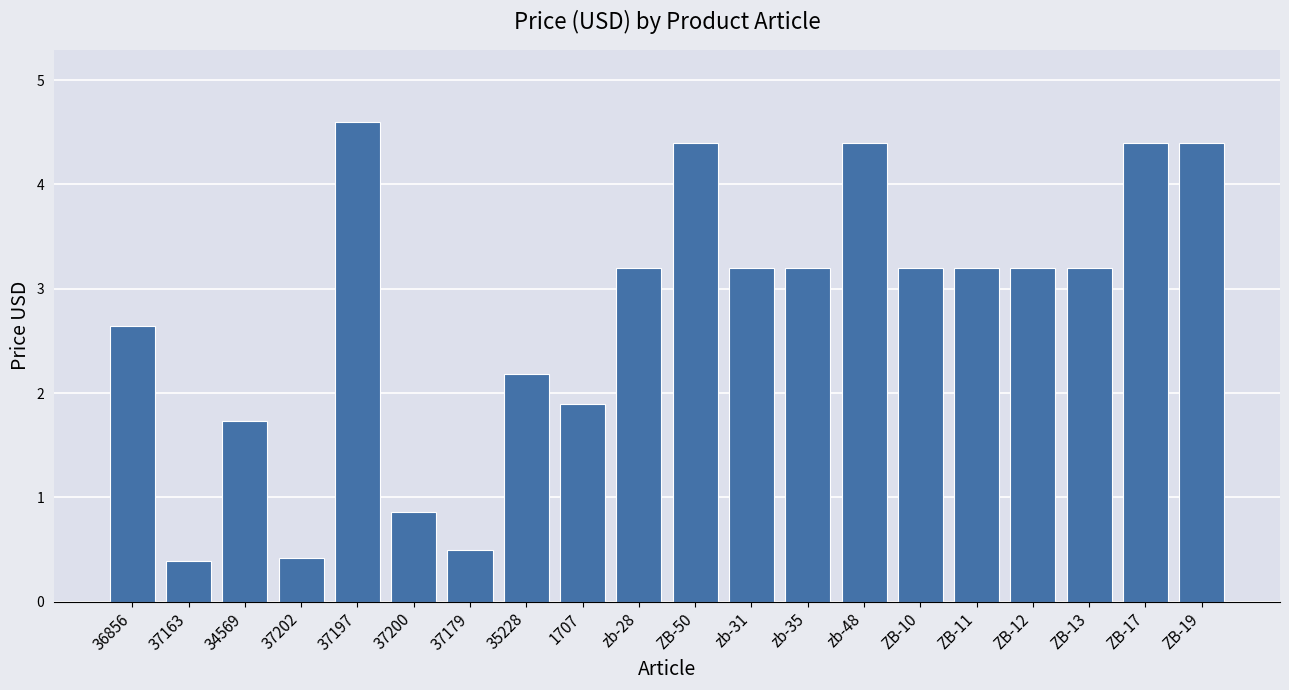

What position from the right is 37200?

15